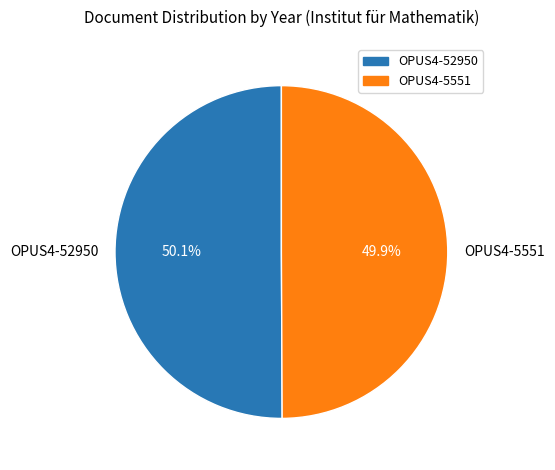

Does any single category account for the majority?

Yes